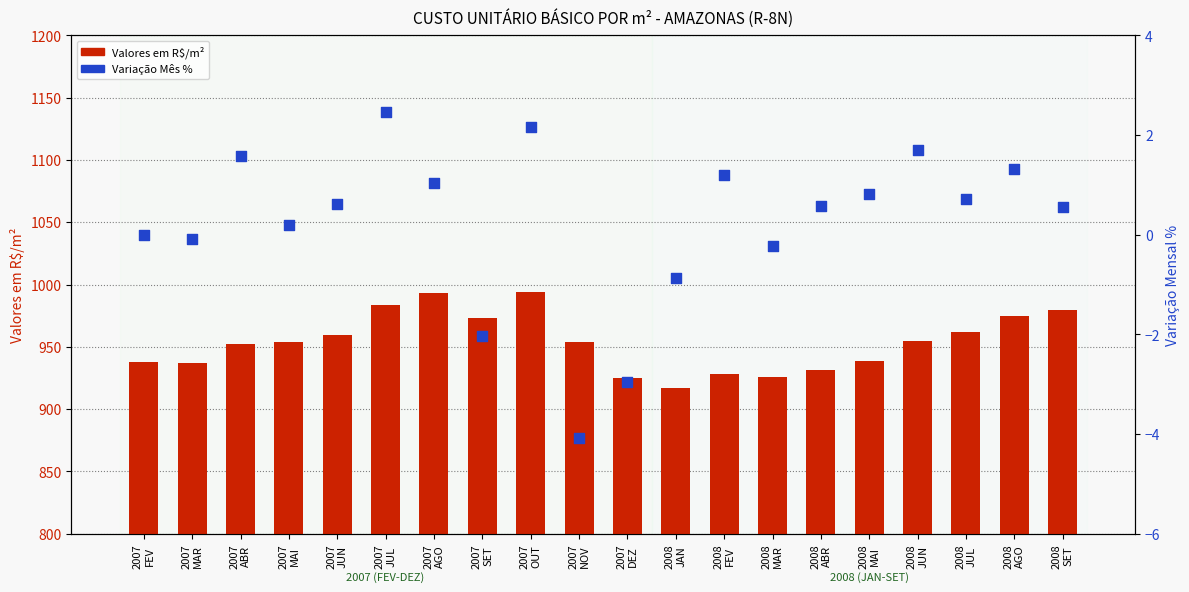

What is the total value across all series at 2007
FEV?

938.1